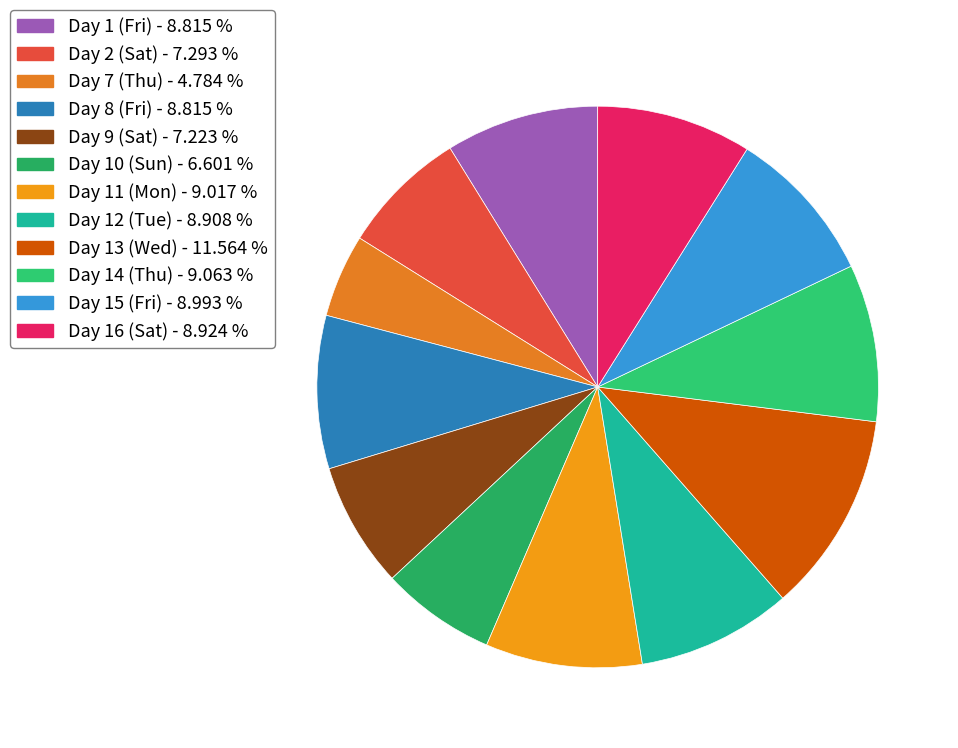

Count the number of slices in the pie.

12